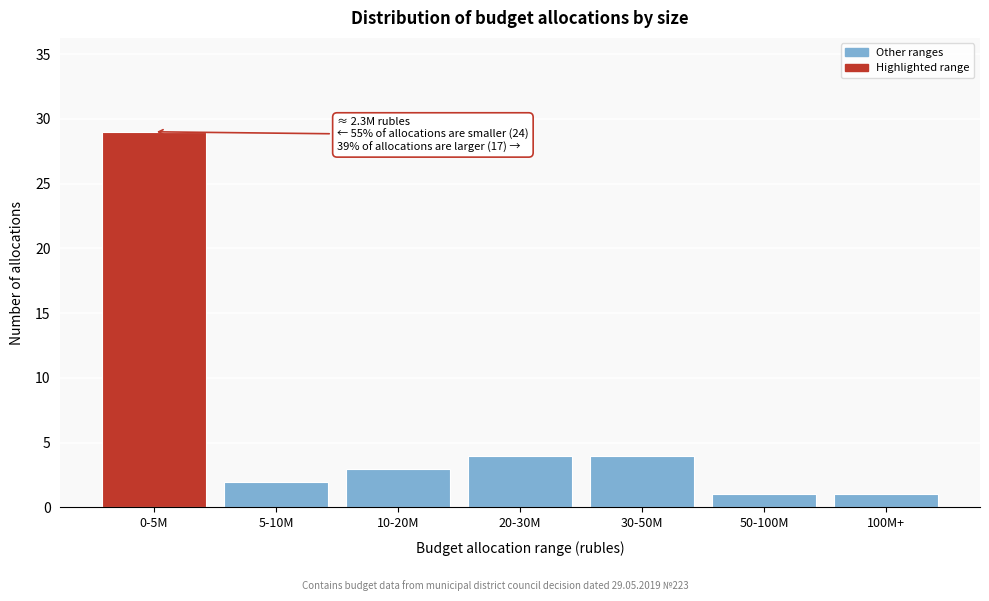

Reading right to left, transcribe all the data shown in this chart.

100M+=1	50-100M=1	30-50M=4	20-30M=4	10-20M=3	5-10M=2	0-5M=29